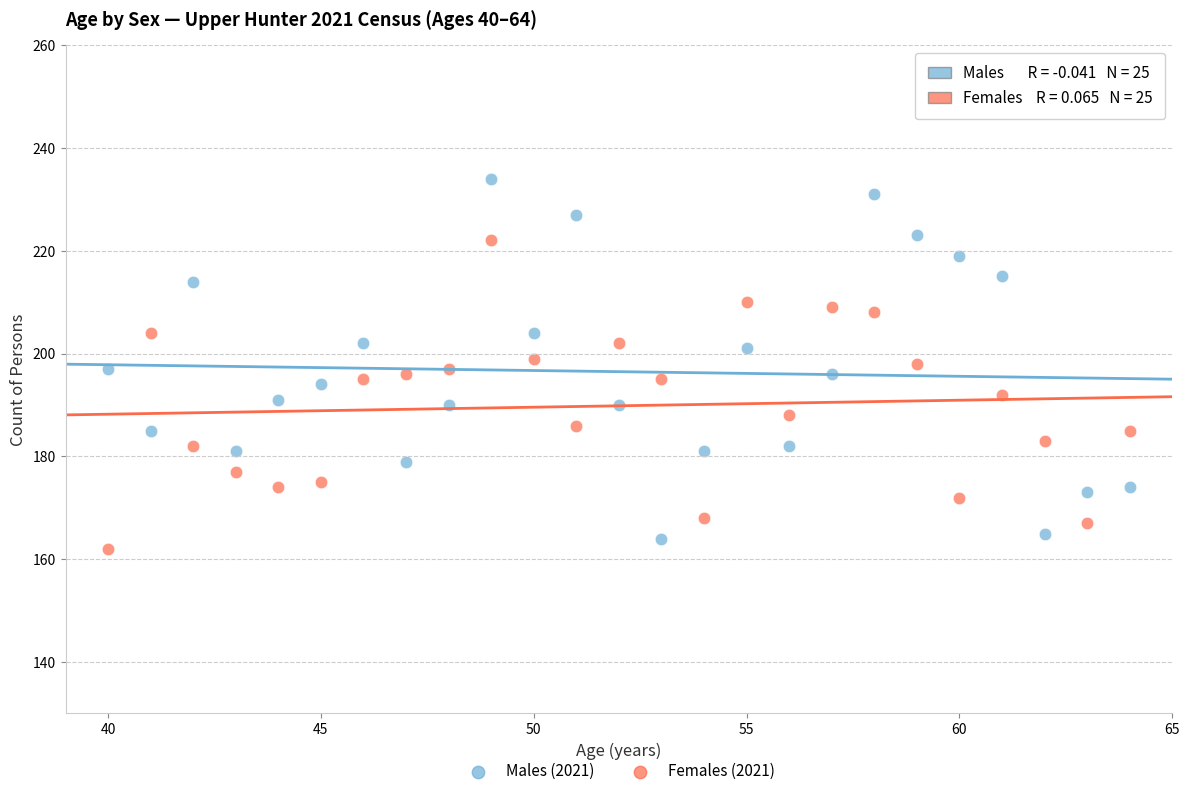

Which series contains the lowest Y value?

Females (2021)